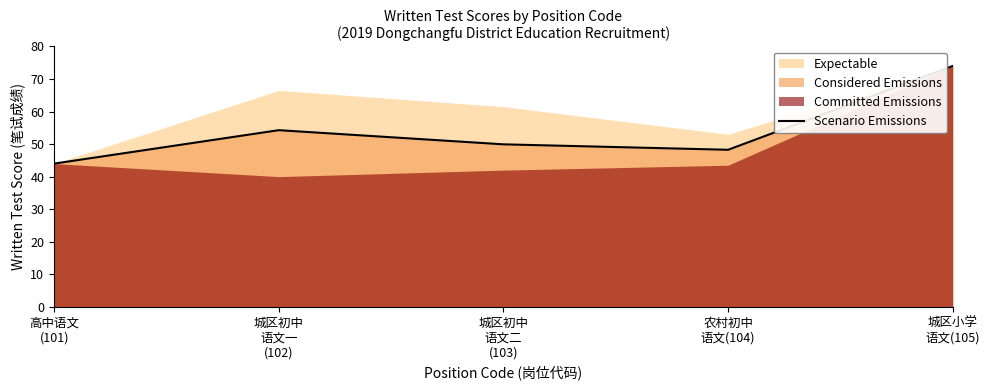

What is the difference between the maximum and minimum values?

30.0